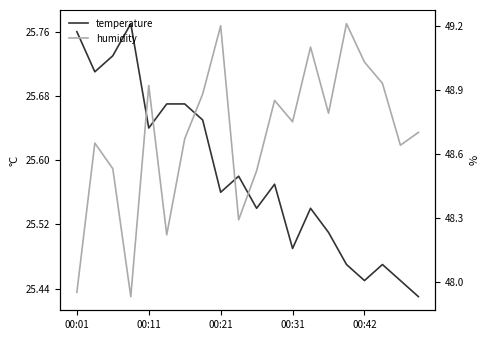

Which series has the largest total across all categories?

humidity